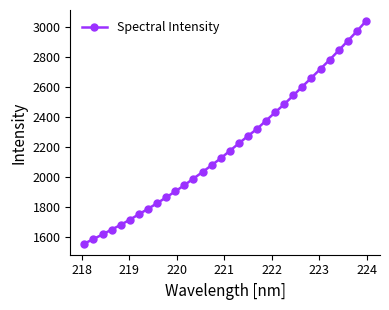

What is the greatest value displayed?

3037.4